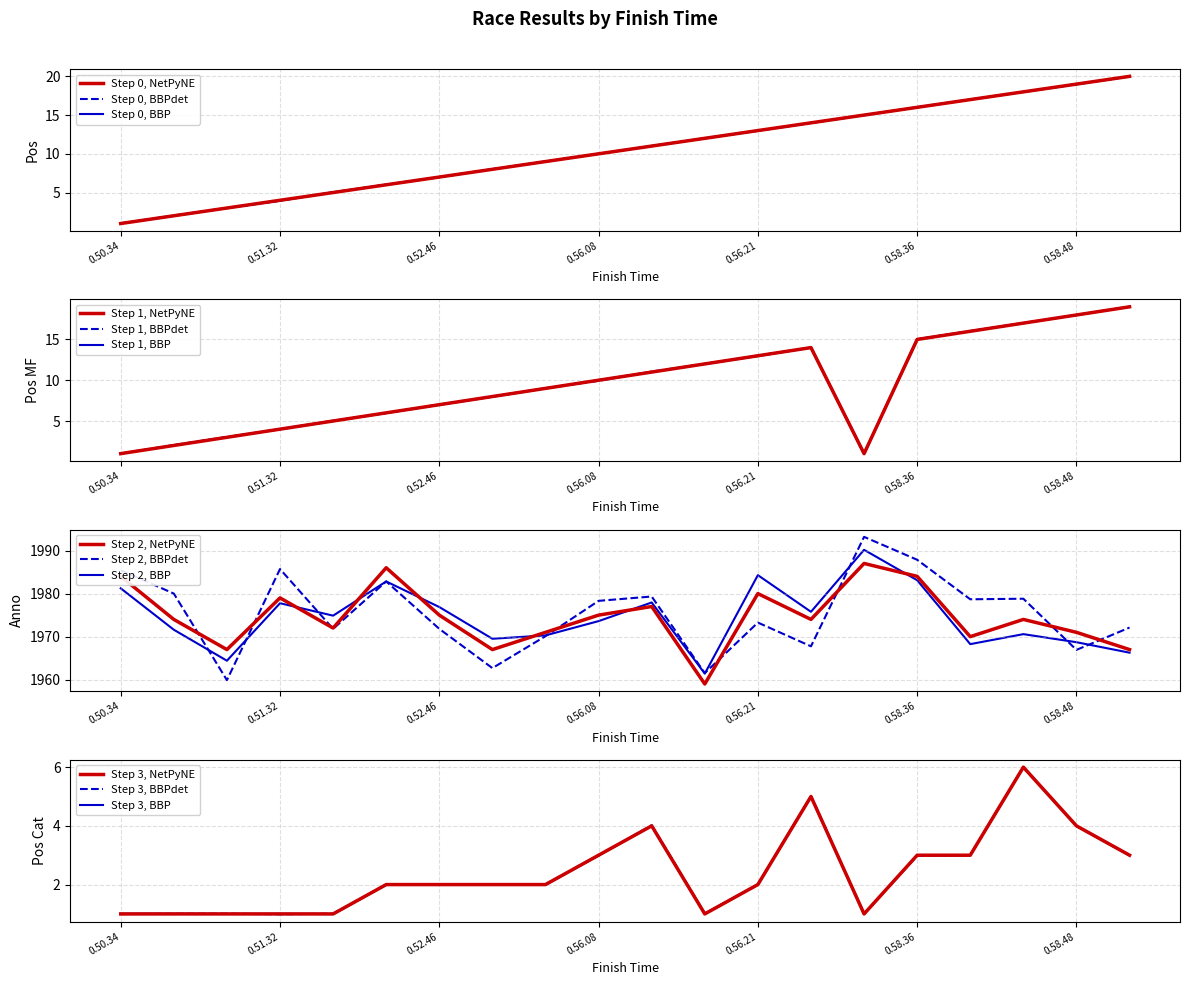

True or false: Pos and Pos MF cross at least once.

False